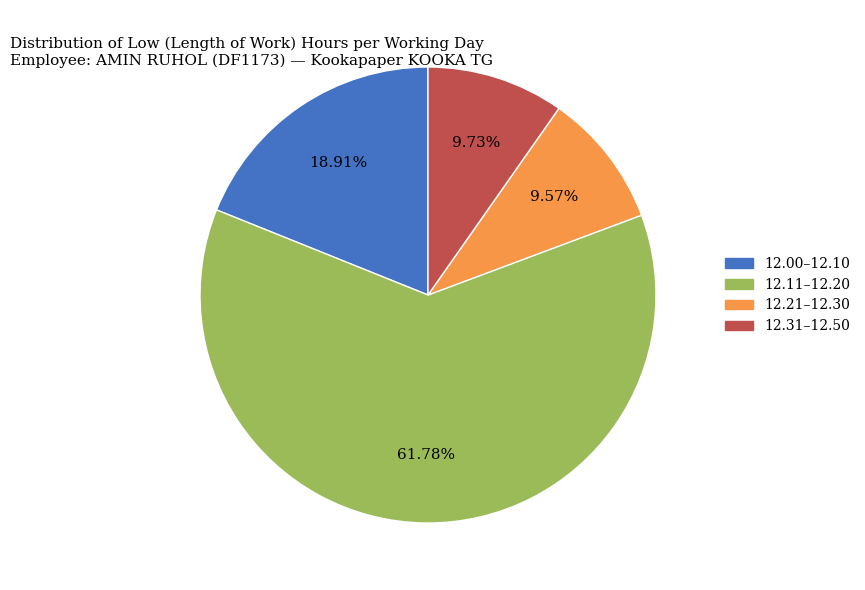

Is there any slice that represents more than half of the pie?

Yes